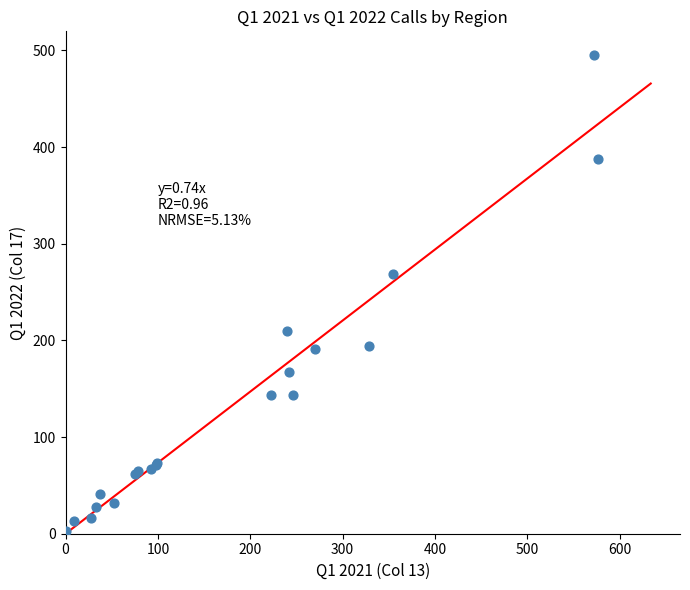

What Y value in the scatter plot is closest to 249?

269